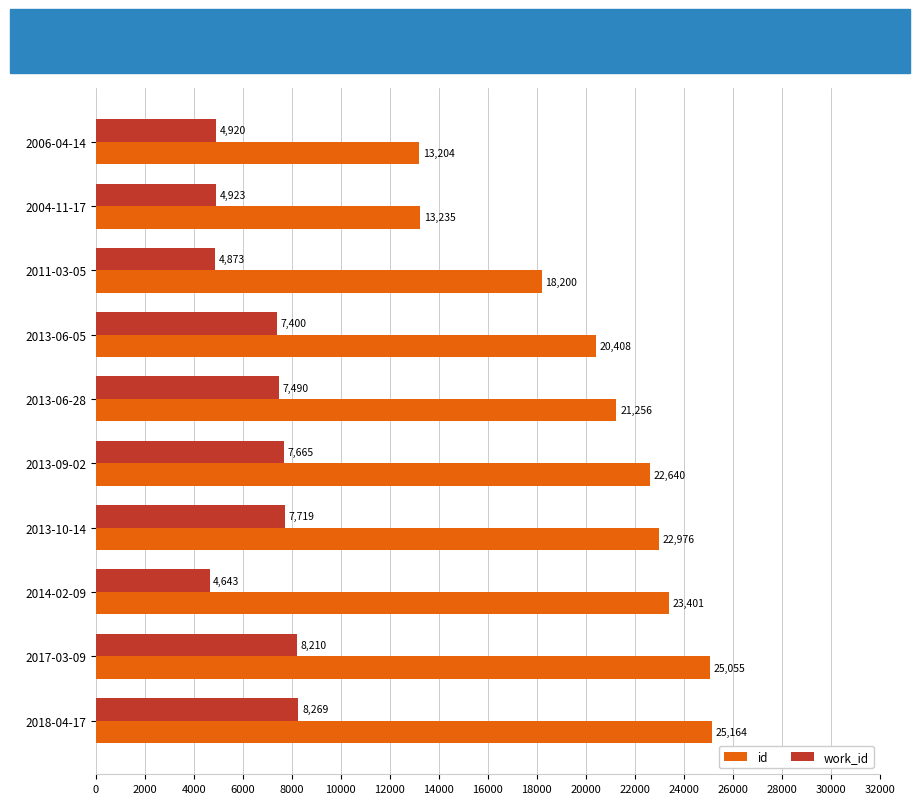

At how many categories does at least one series exceed 15022?

8